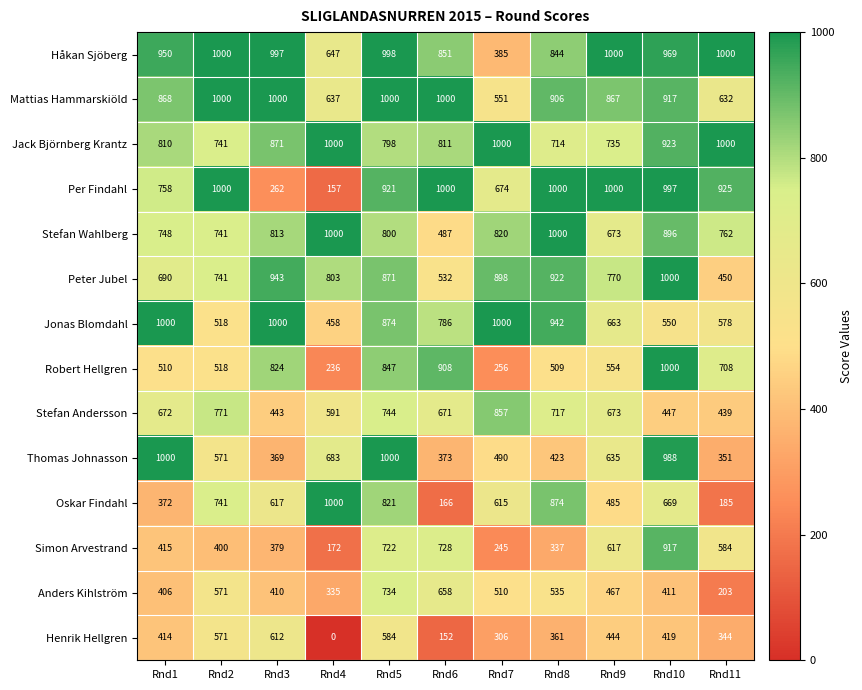

What is the difference between the second highest and second lowest values in the Stefan Andersson series?

328